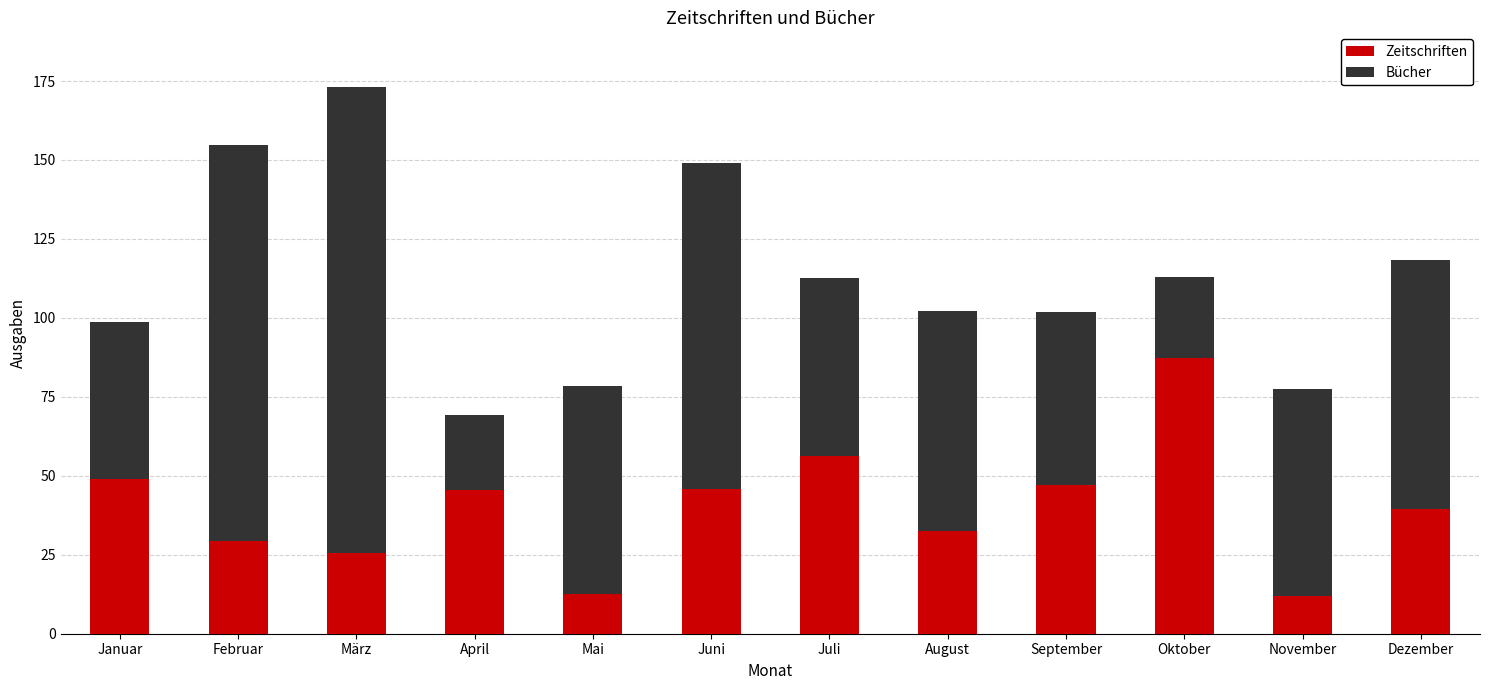

At which label does Zeitschriften reach its peak?

Oktober